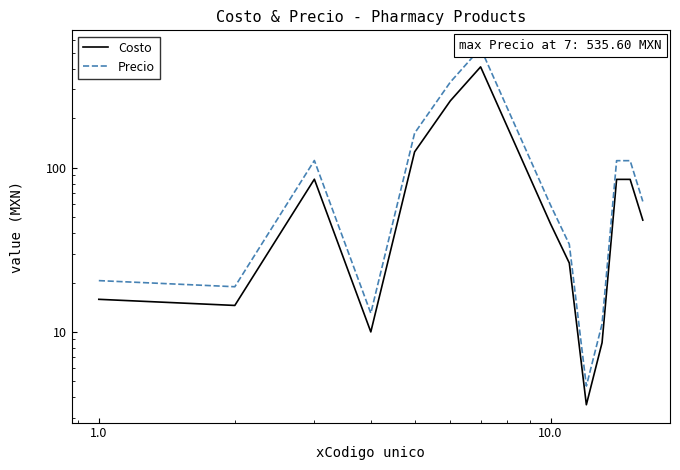

Reading left to right, what are all the values shown in this chart?

Costo: 15.8	14.5	85.2	10.0	125.0	256.0	412.0	45.5	26.3	3.6	8.6	85.0	85.0	48.0
Precio: 20.5	18.9	110.8	13.0	162.5	332.8	535.6	59.1	34.2	4.7	11.2	110.5	110.5	62.4